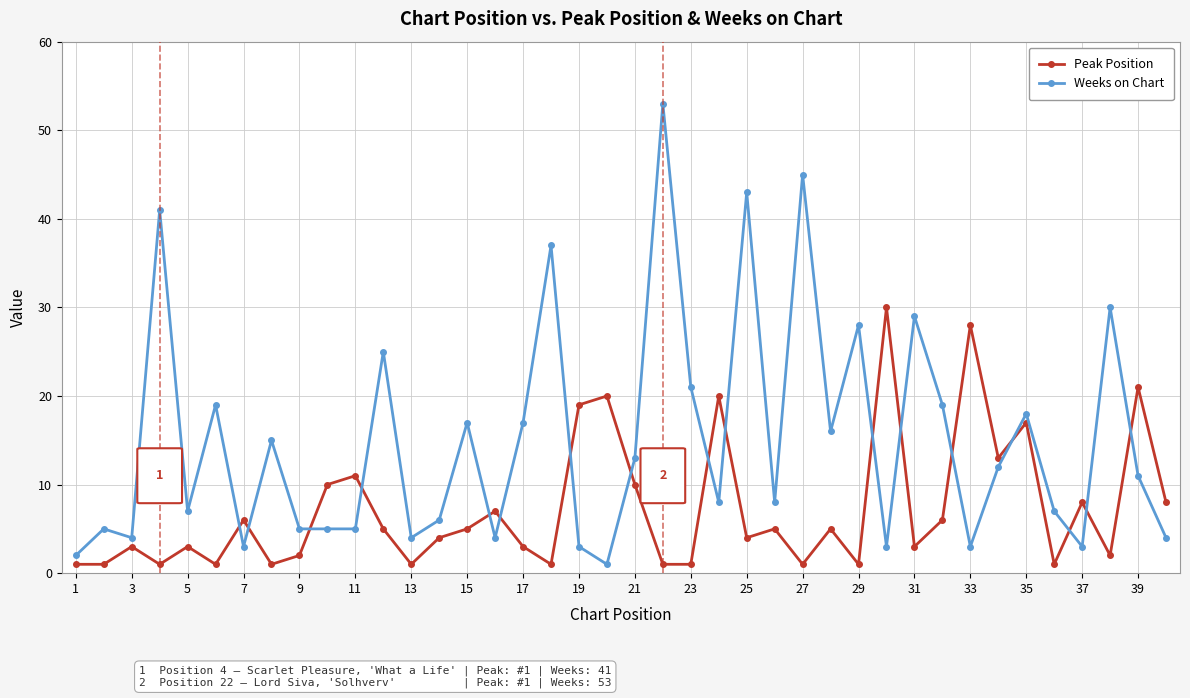

What is the difference between the maximum and minimum values in the Weeks on Chart series?

52